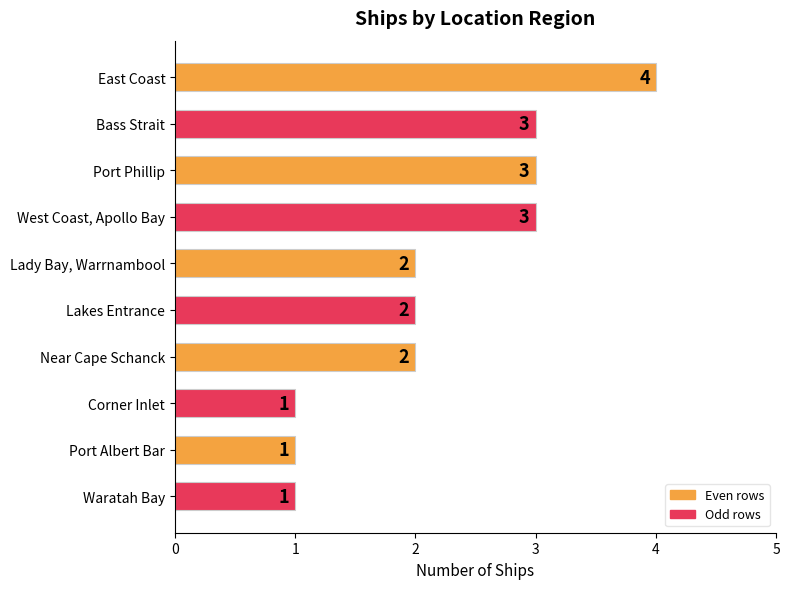

Reading bottom to top, extract all data points from this chart.

Waratah Bay=1	Port Albert Bar=1	Corner Inlet=1	Near Cape Schanck=2	Lakes Entrance=2	Lady Bay, Warrnambool=2	West Coast, Apollo Bay=3	Port Phillip=3	Bass Strait=3	East Coast=4